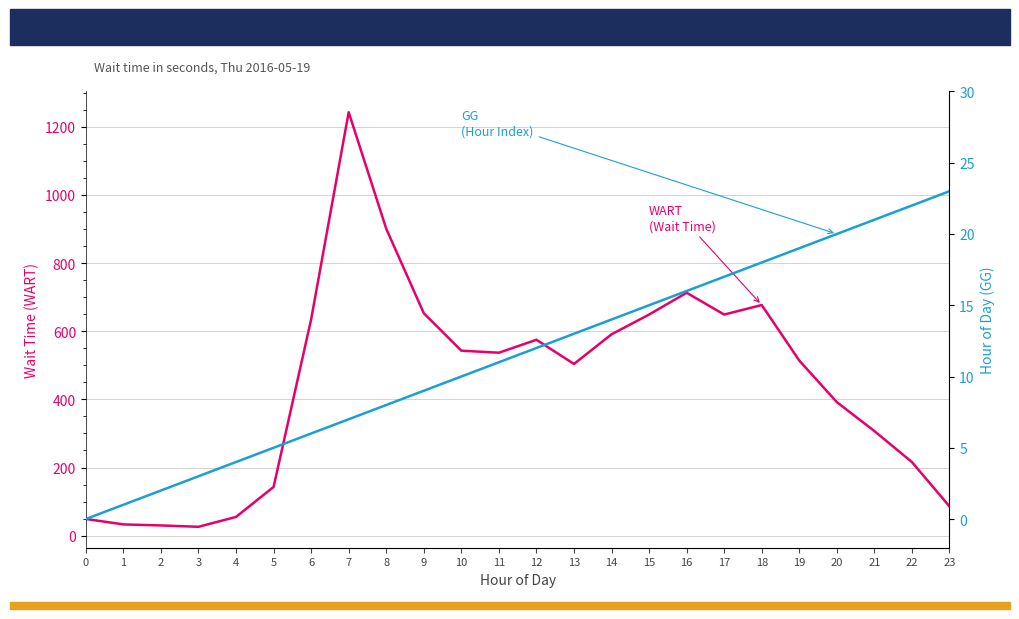

What are all the series names shown in the legend?

WART, GG